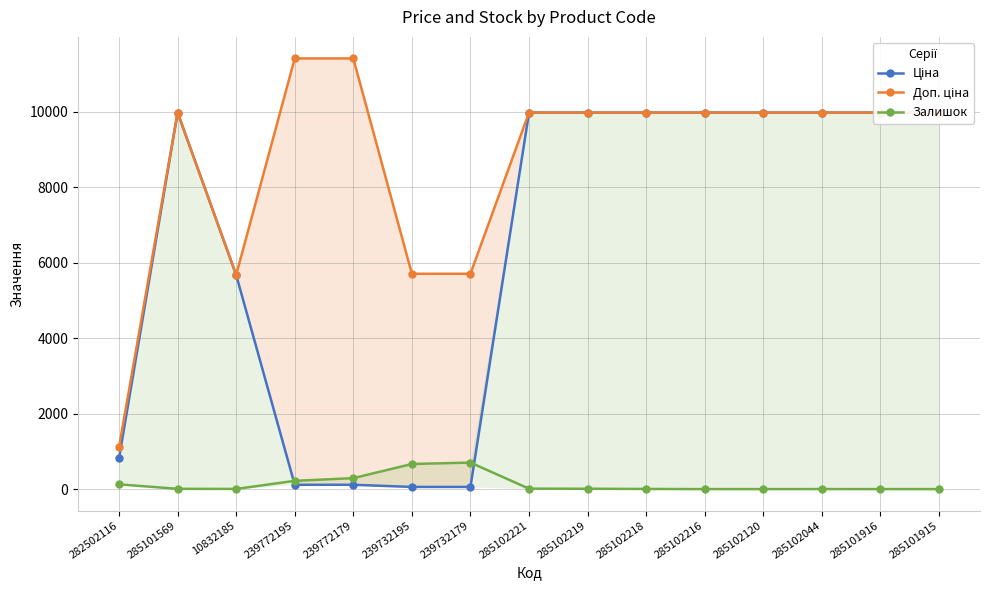

Is it true that Залишок equals 290.0 at 239772179?

True